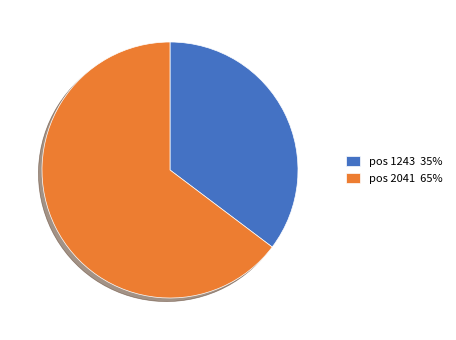

Which slice is the largest?

pos 2041 65%